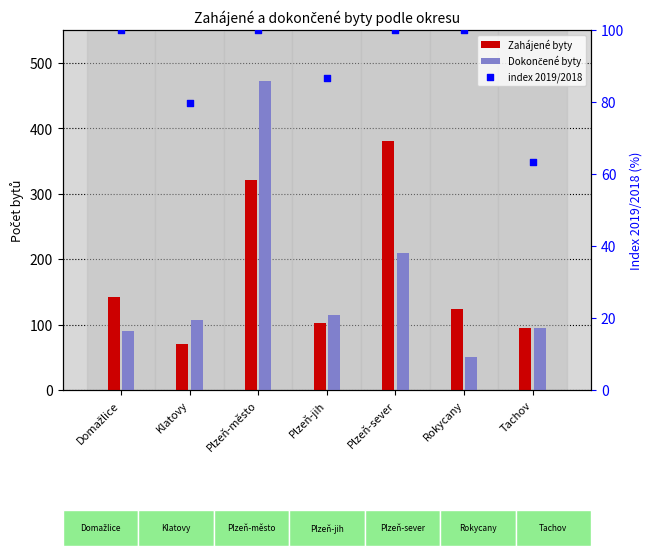

Which series reaches the maximum Y coordinate?

Dokončené byty